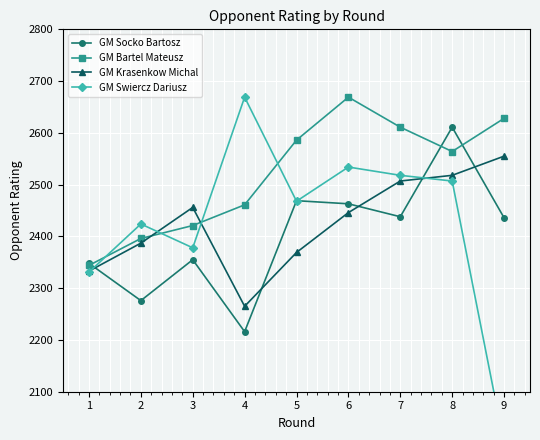

How many series are shown in this chart?

4